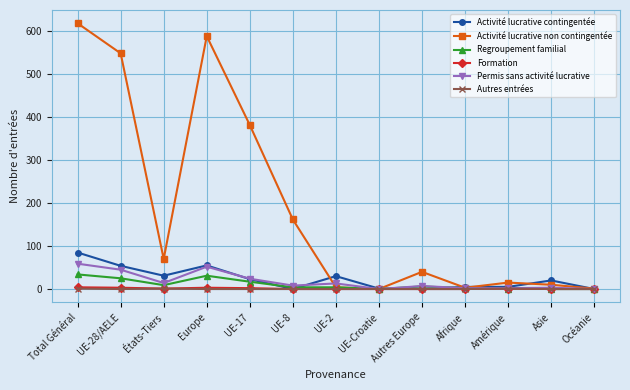

How many lines are shown in the chart?

6